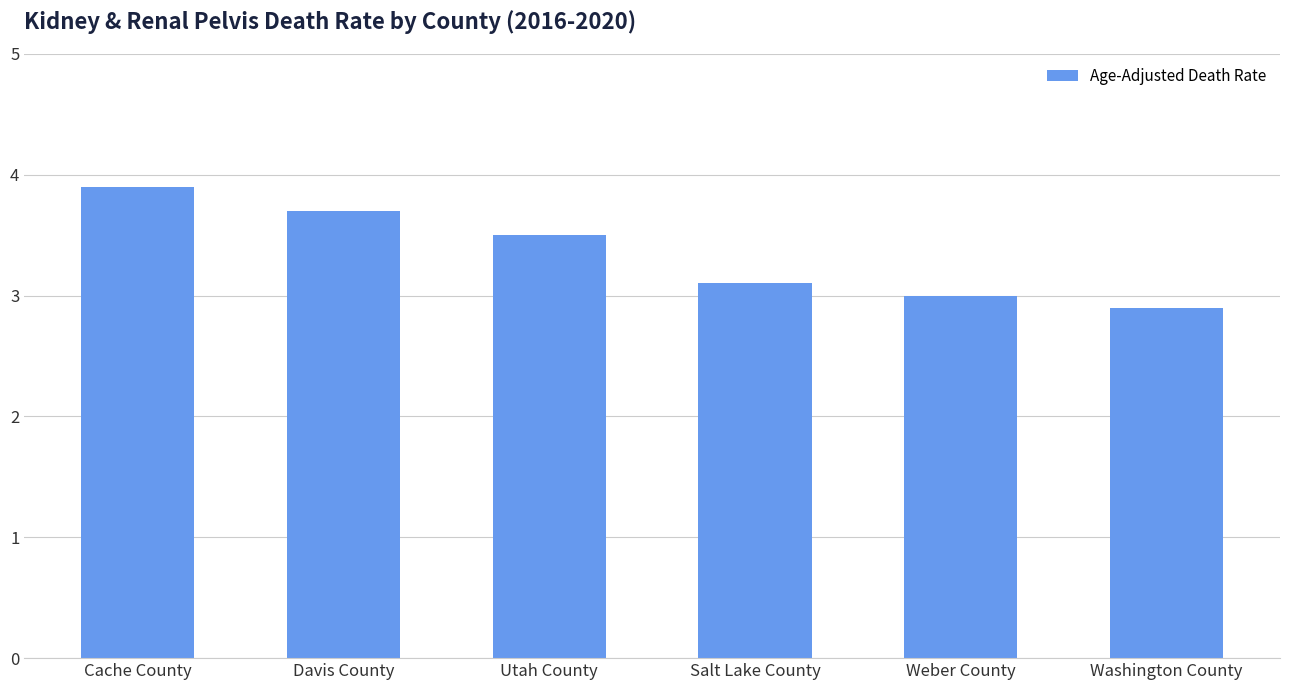

How many categories are shown in the chart?

6